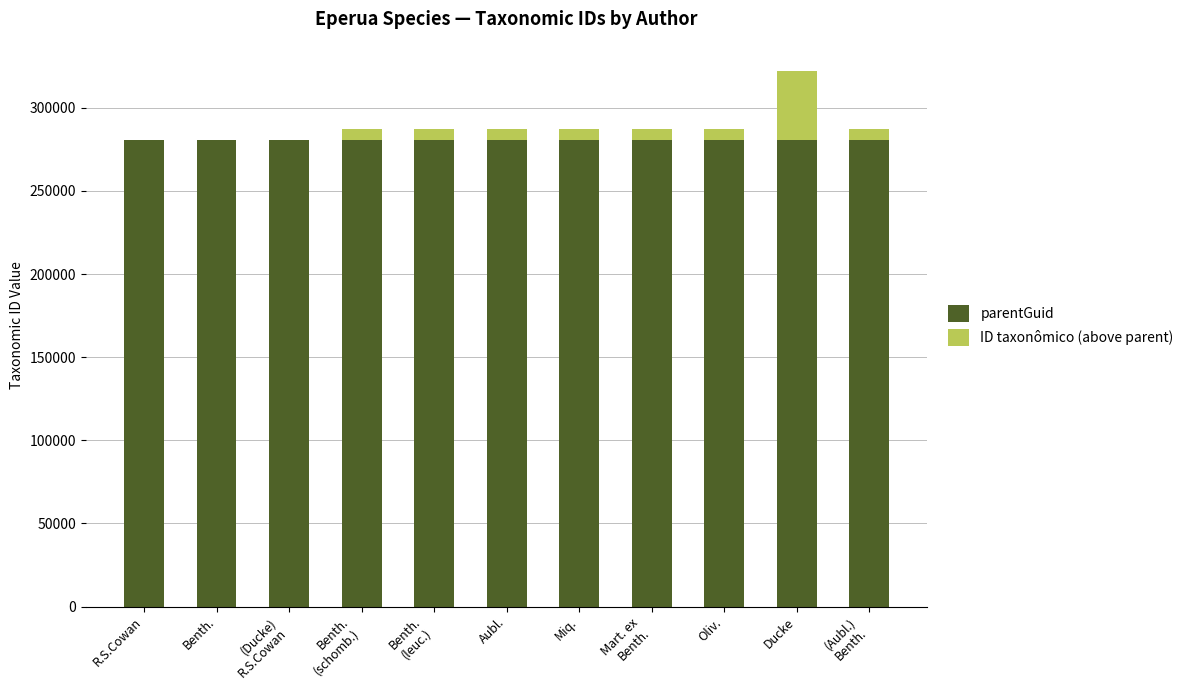

At which category is the sum across all series the highest?

Ducke